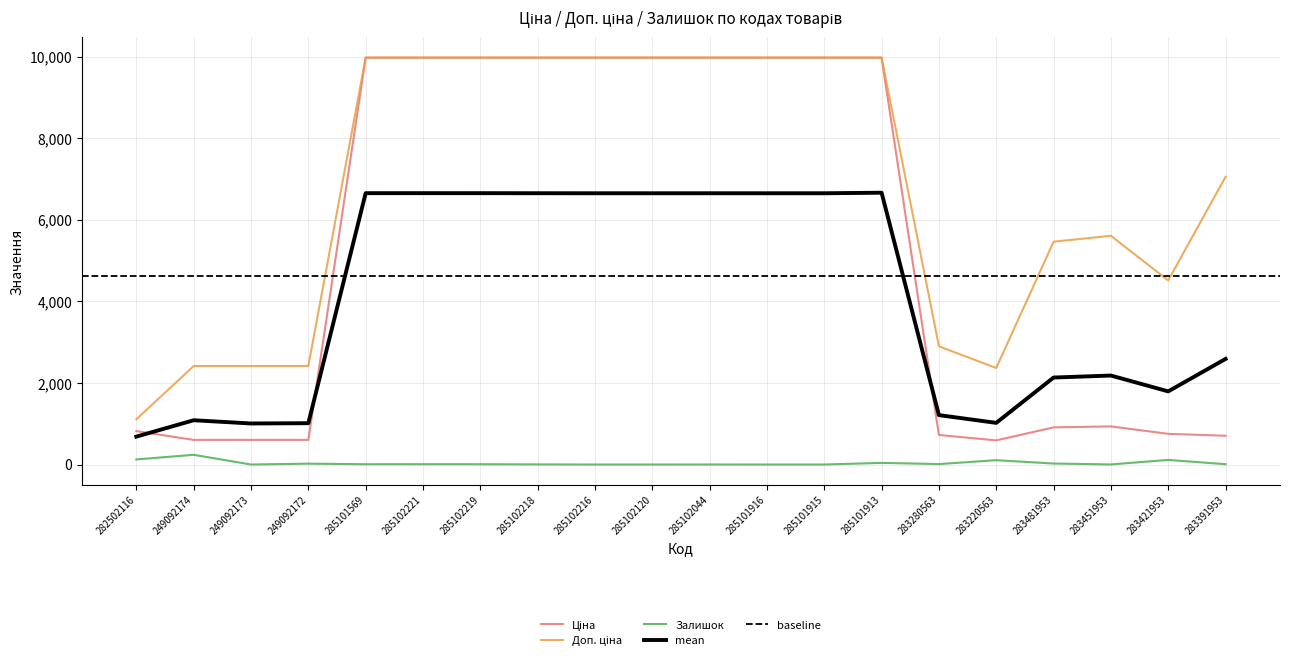

How many distinct data groups are displayed?

3